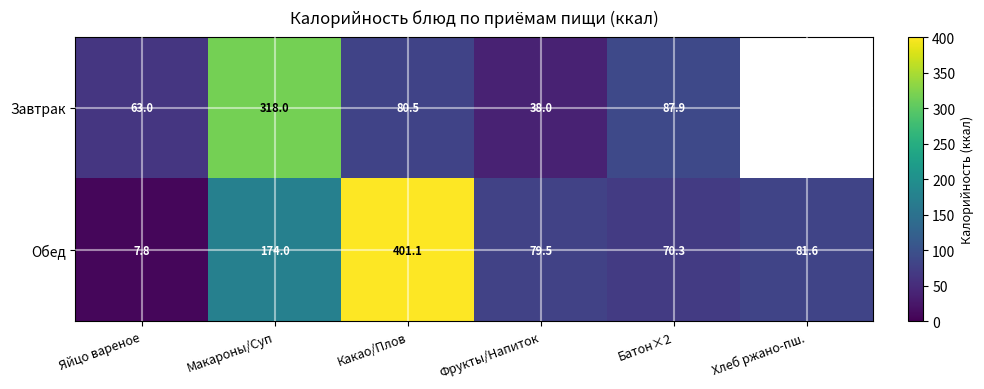

Is the value of Завтрак at Фрукты/Напиток greater than the value of Обед at Фрукты/Напиток?

No